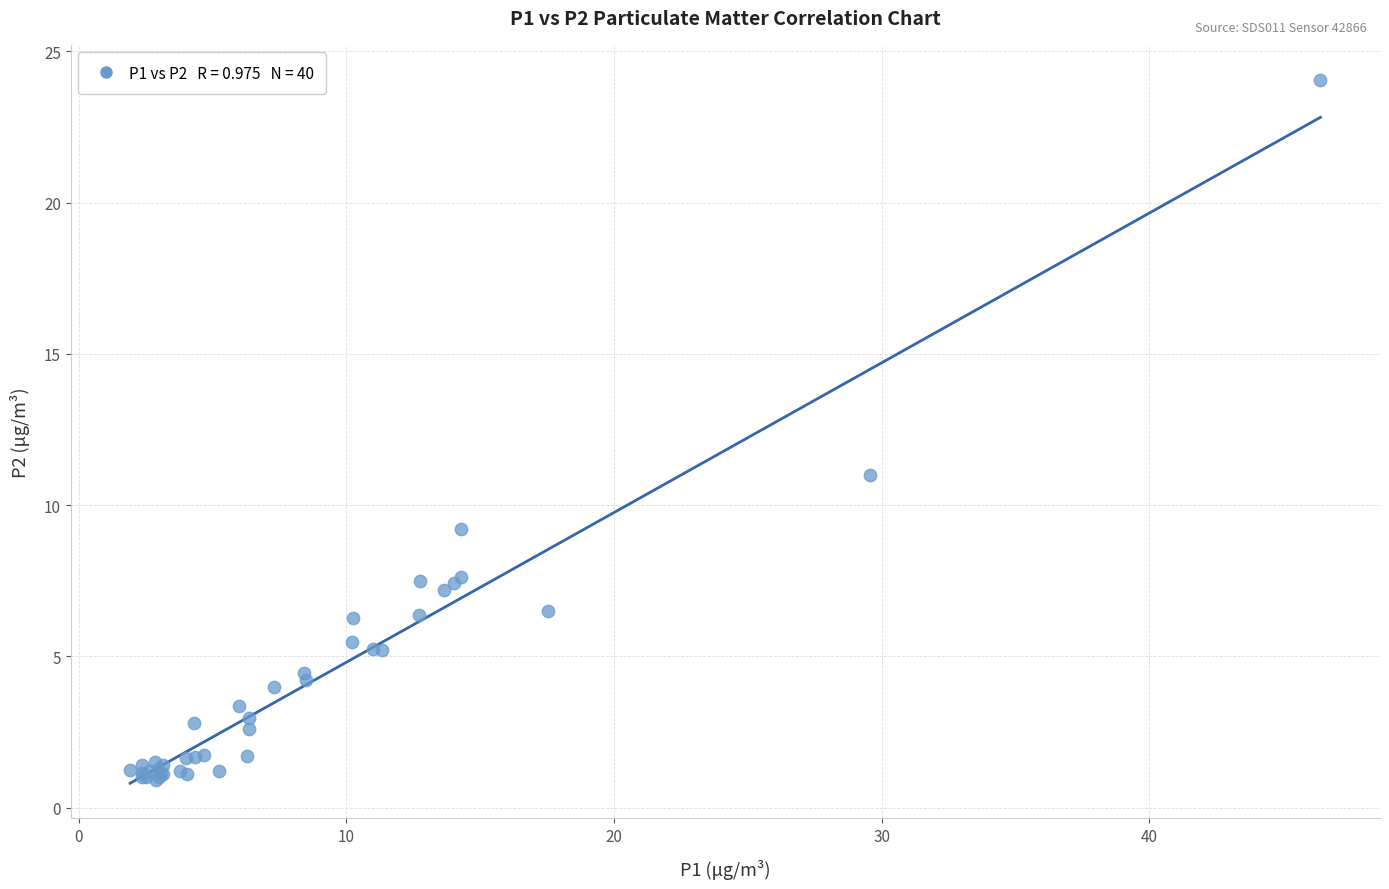

What Y value in the scatter plot is closest to 12?

11.0